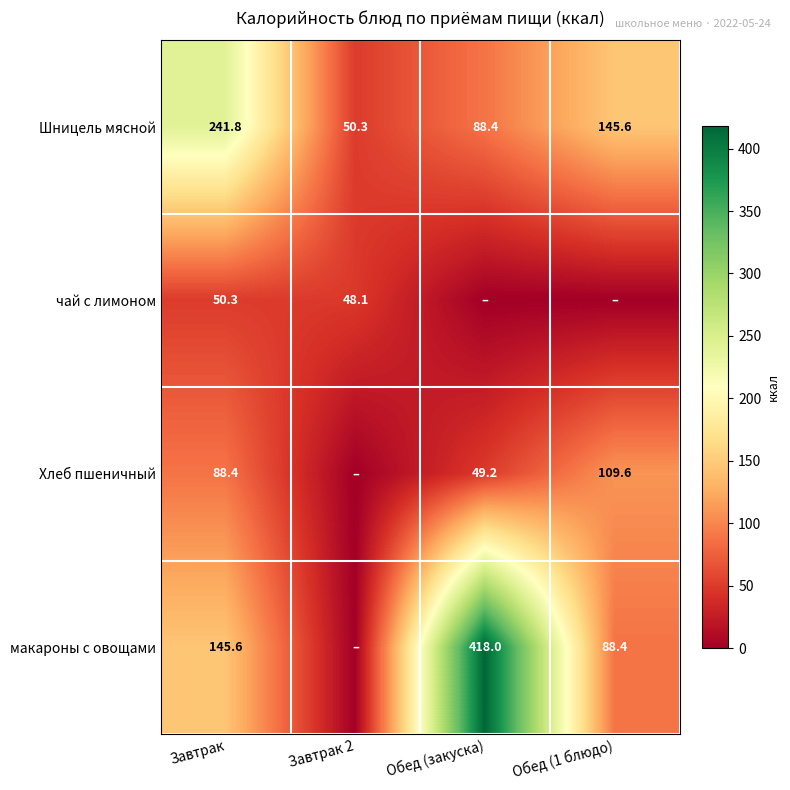

Is the value of Шницель мясной at Завтрак greater than the value of макароны с овощами at Завтрак?

Yes